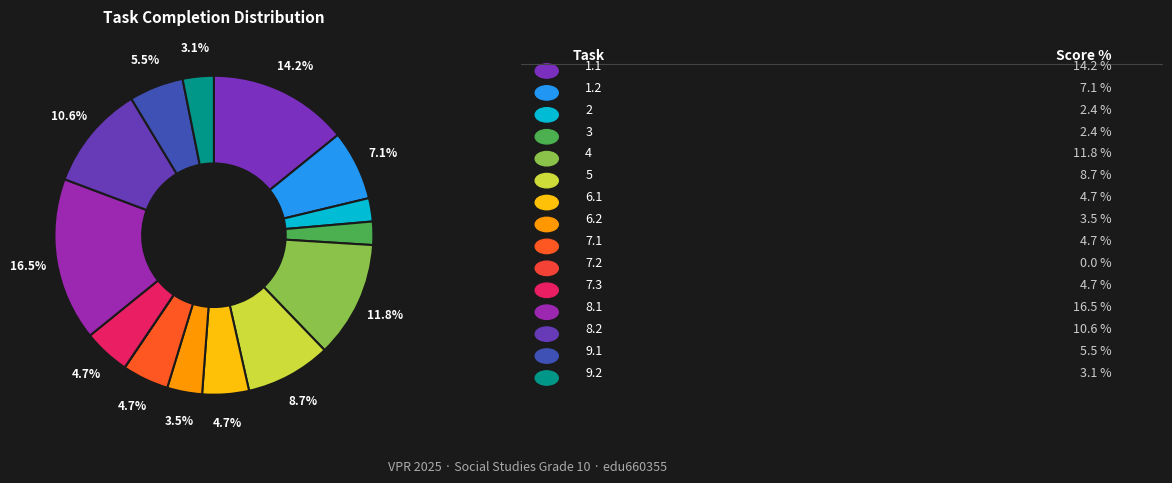

How many segments does this pie chart have?

15